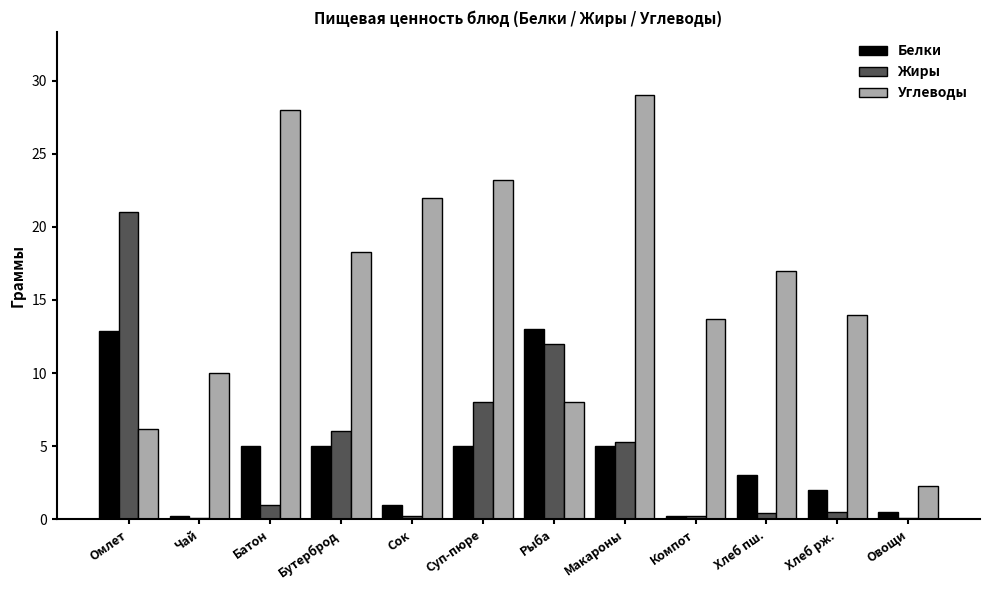

What is the total value across all series at Овощи?

2.9